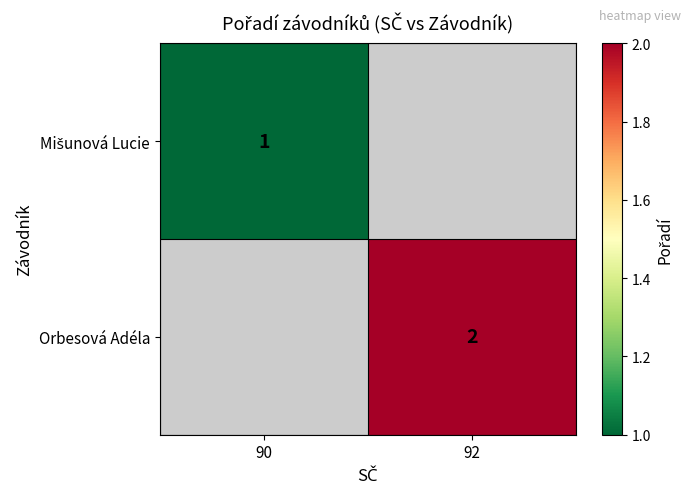

What is the minimum value shown in the chart?

1.0